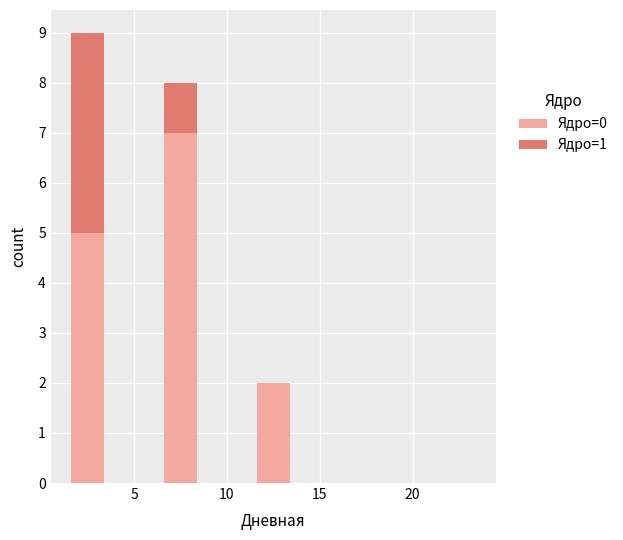

What is the maximum value for Ядро=0?

7